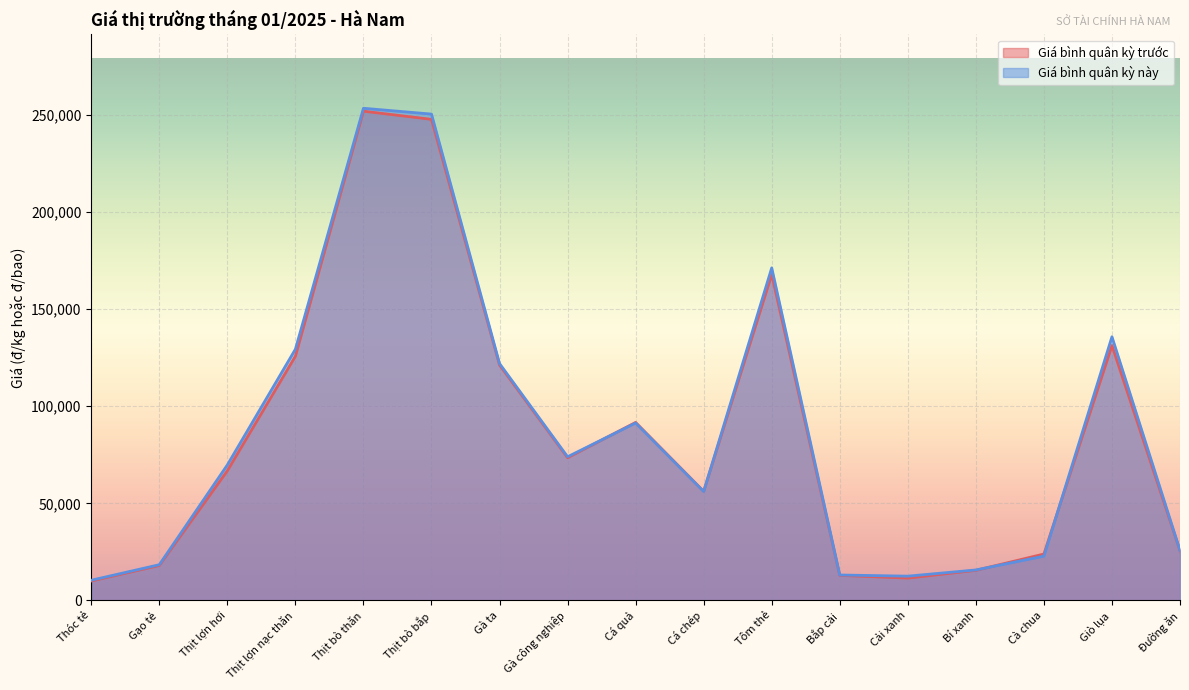

True or false: Giá bình quân kỳ này and Giá bình quân kỳ trước intersect in this chart.

True